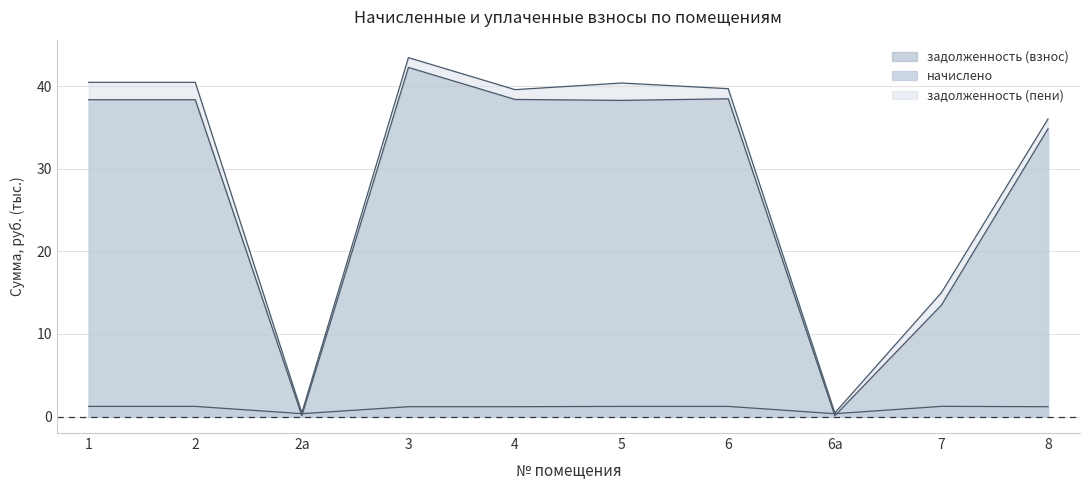

What is the total value across all series at 6а?

0.9